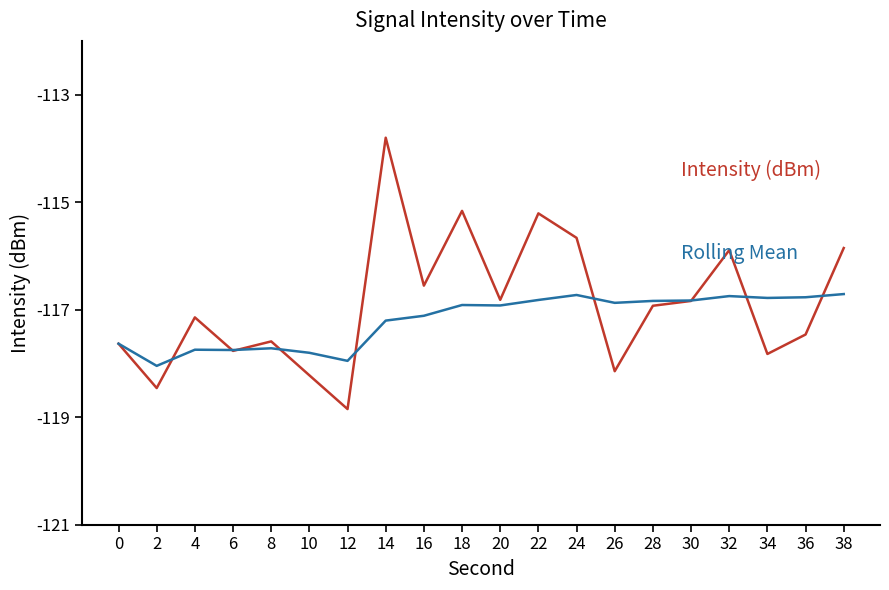

What is the difference between the highest and lowest values at 4?

0.6